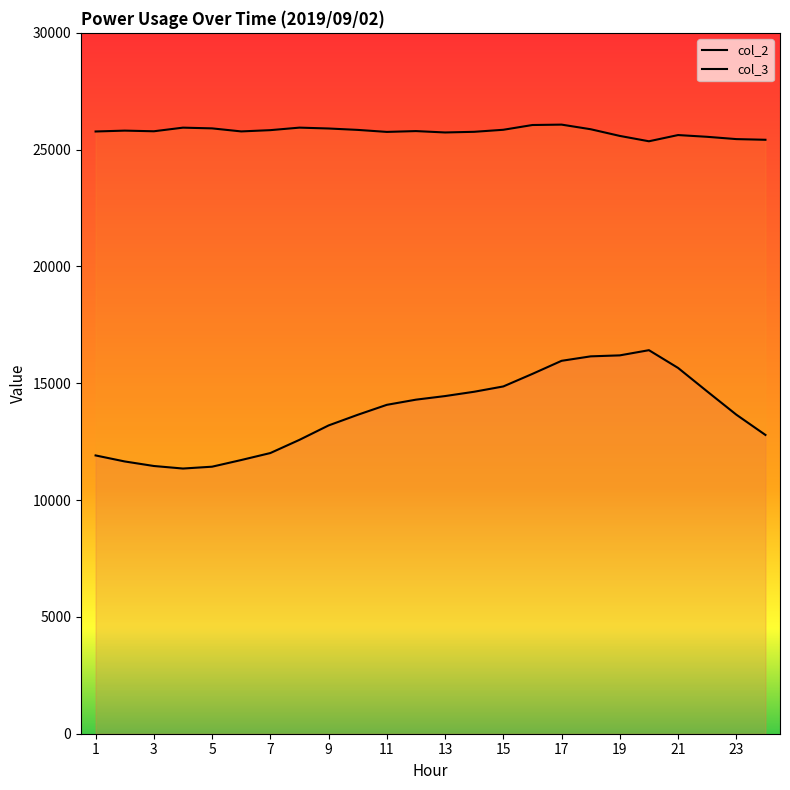

How many values in the col_2 series exceed 14078?

11